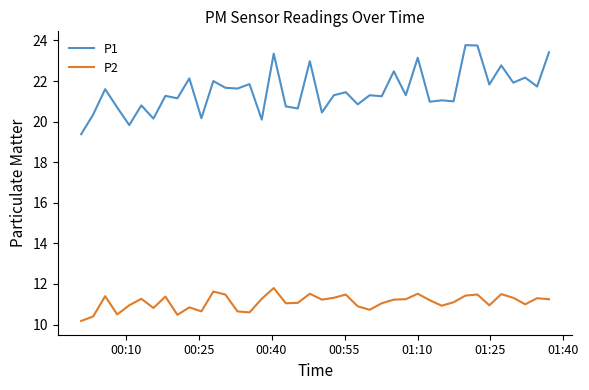

True or false: P2 and P1 cross at least once.

False